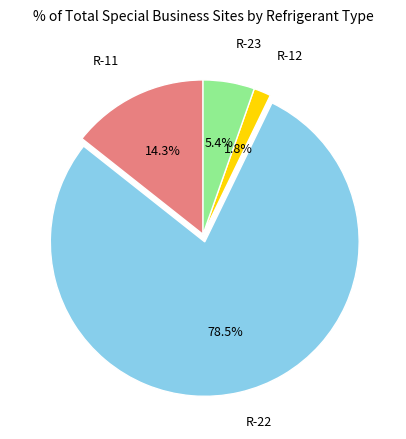

How many segments does this pie chart have?

4